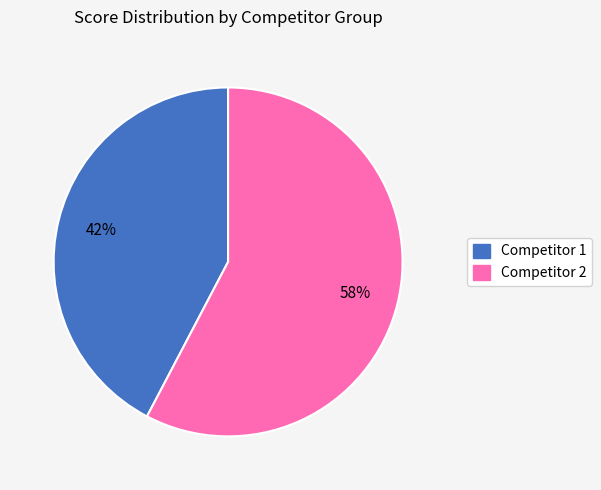

How many segments does this pie chart have?

2